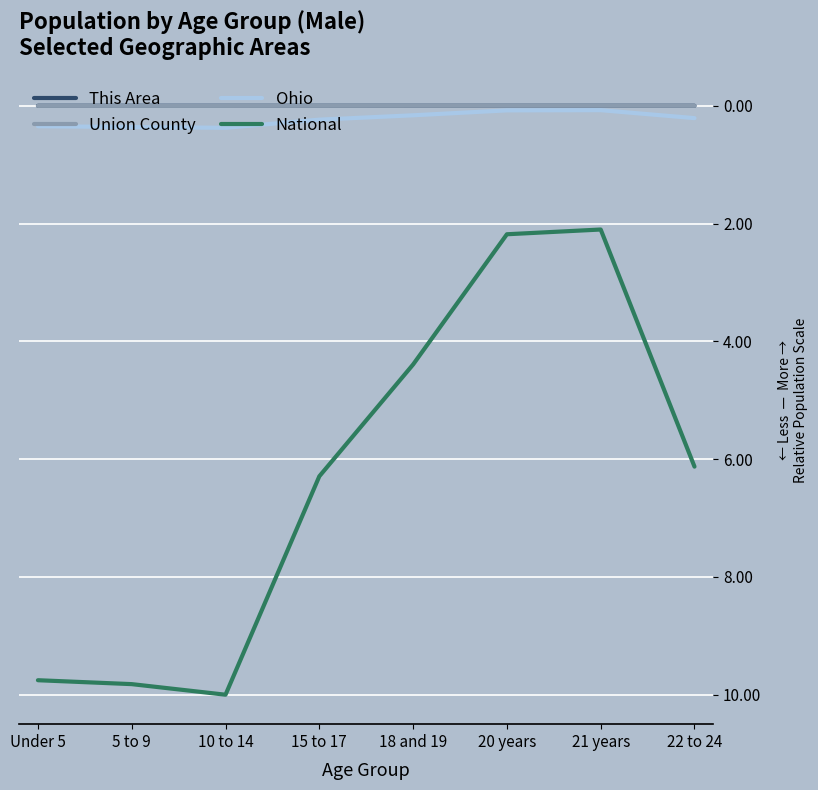

What position from the right is 5 to 9?

7